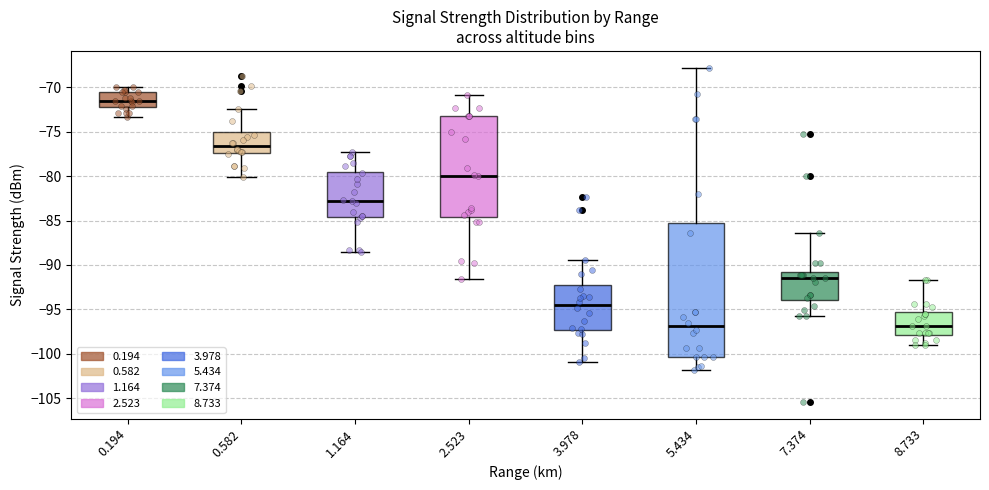

Comparing the boxes themselves (not the whiskers), which one is the tallest?

5.434